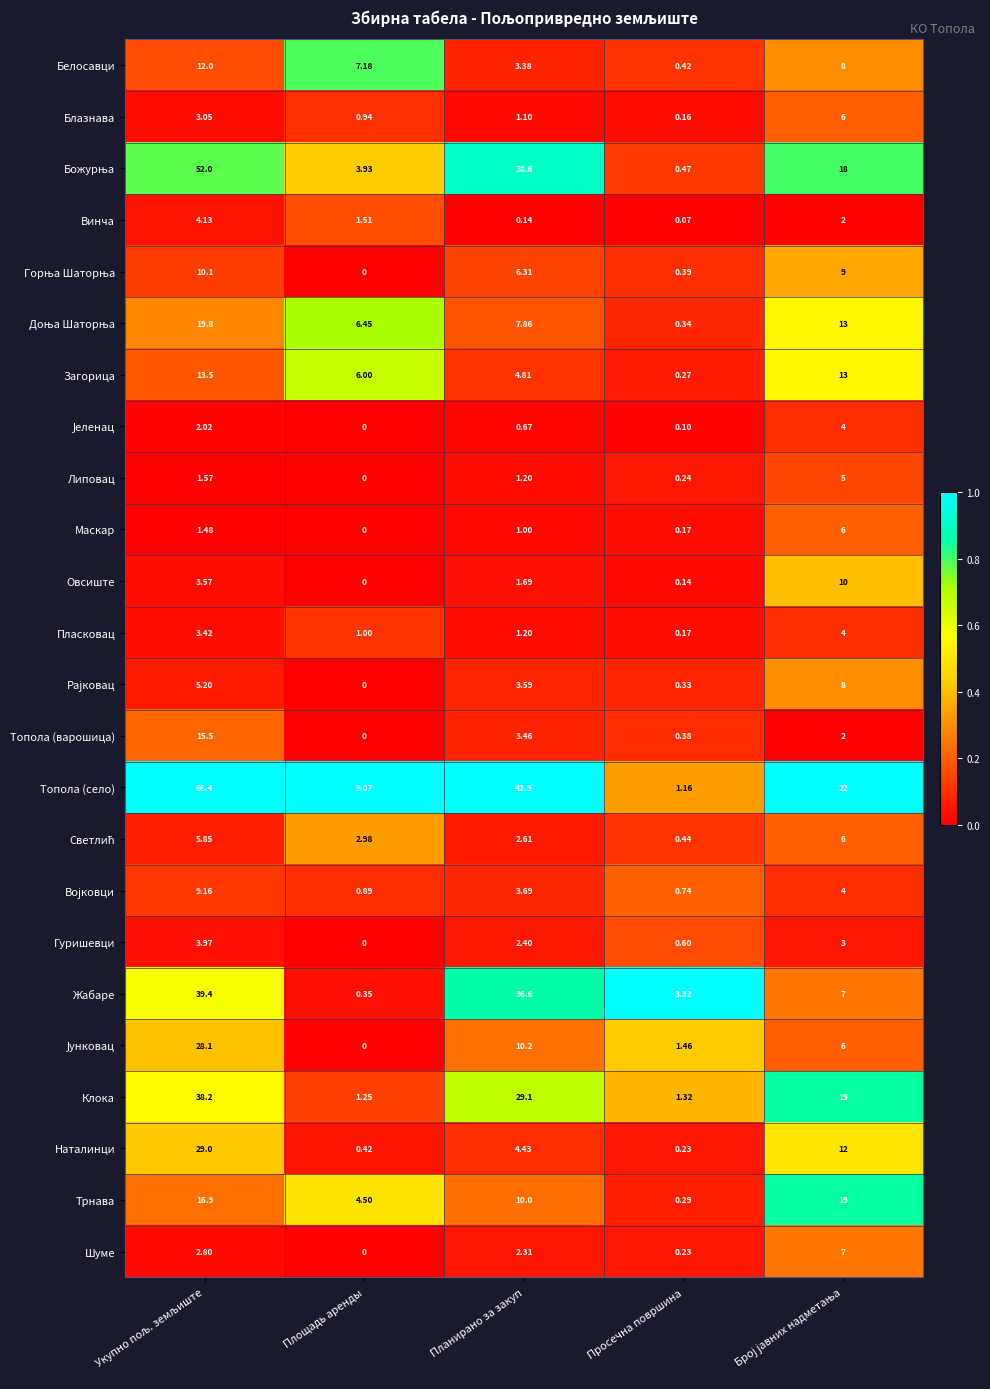

Where is Трнава nearest to the value 9?

Планирано за закуп